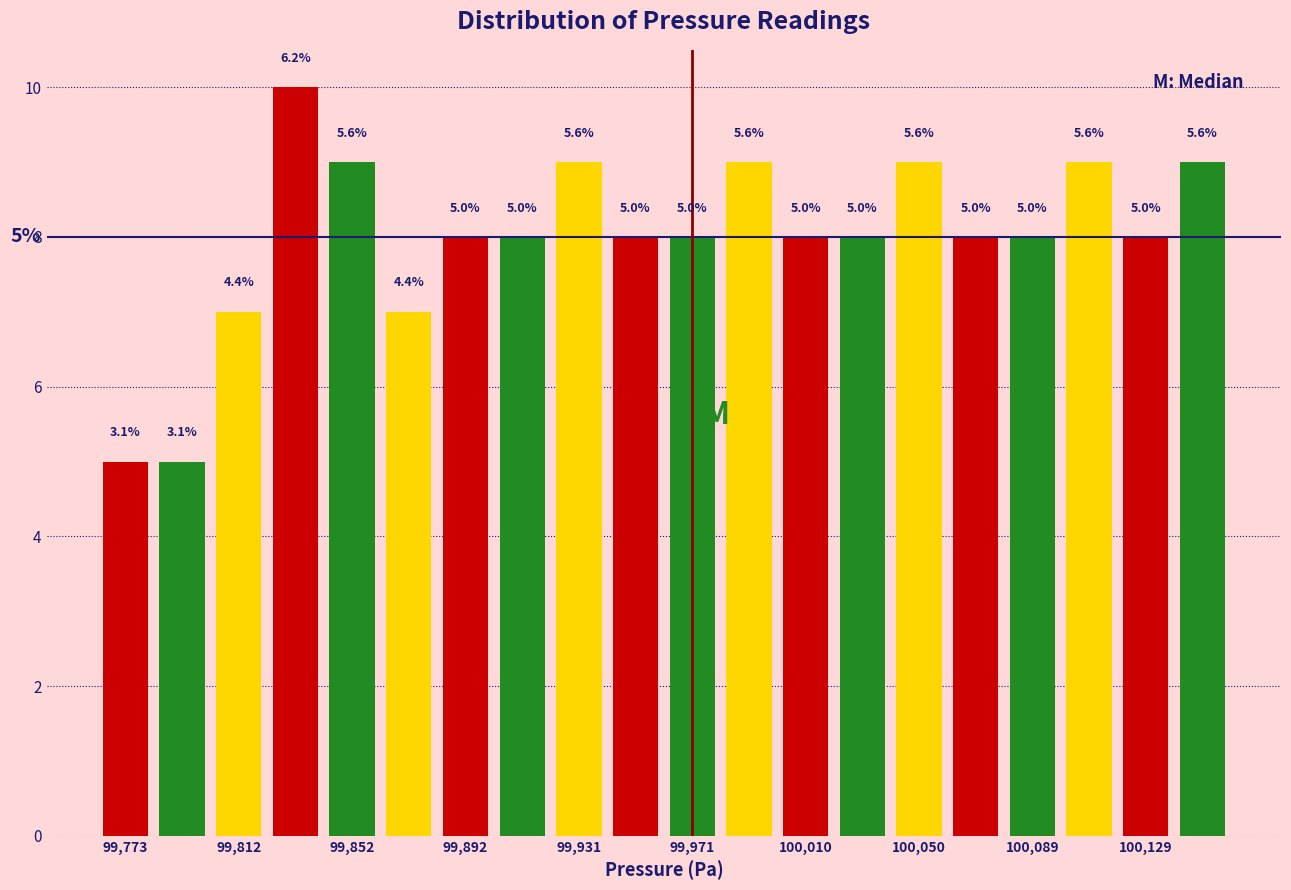

Read against the x-axis, roughly where is the centre of the tallest bar?

99835